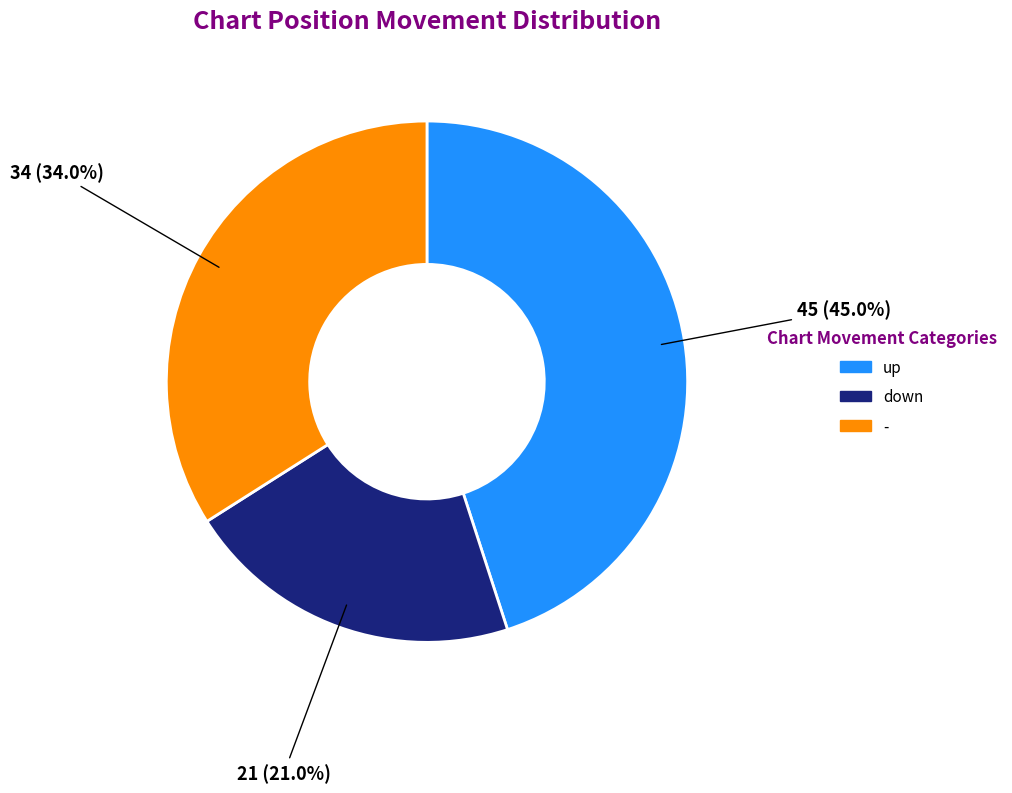

To the nearest percent, what is the average slice percentage?

33%